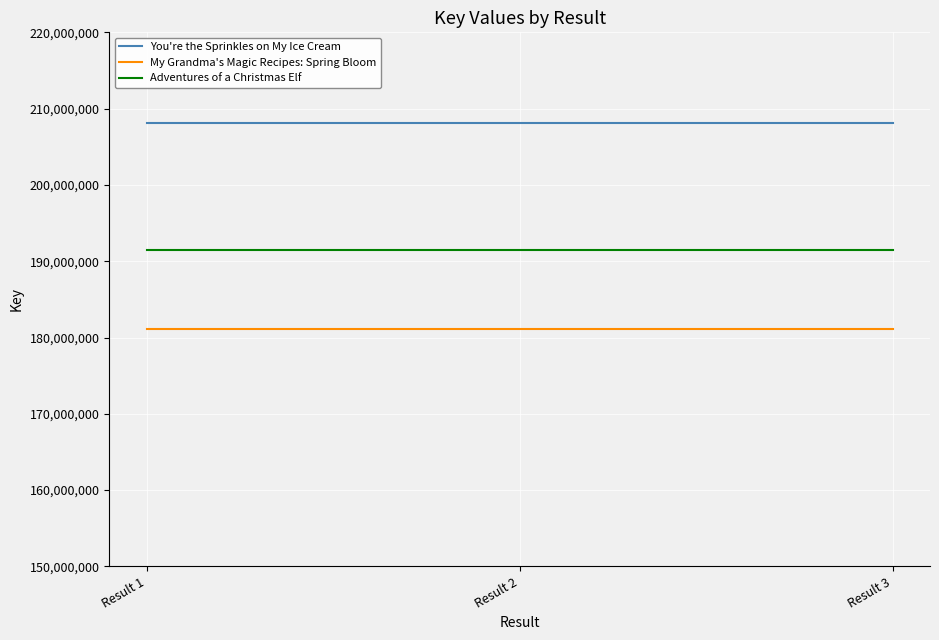

Reading right to left, what are all the values shown in this chart?

You're the Sprinkles on My Ice Cream: 208133573	208133573	208133573
My Grandma's Magic Recipes: Spring Bloom: 181083156	181083156	181083156
Adventures of a Christmas Elf: 191471745	191471745	191471745